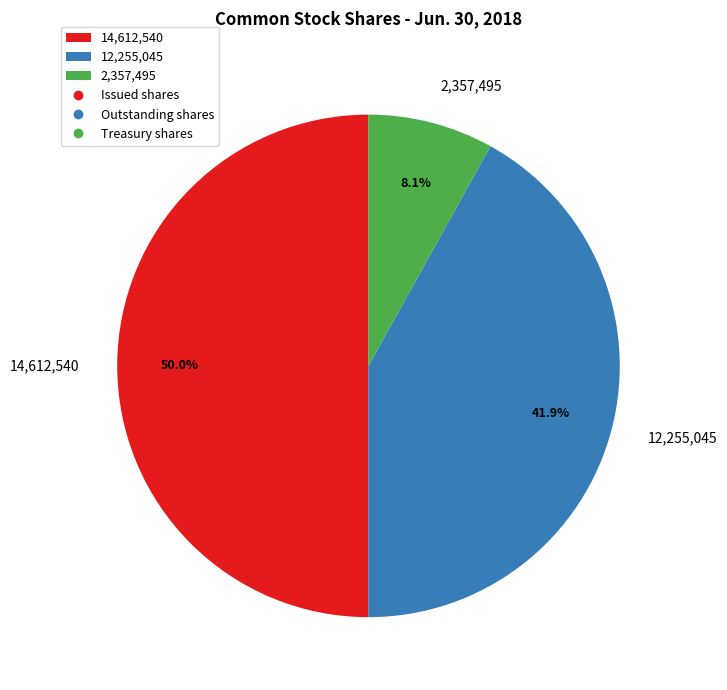

How many segments does this pie chart have?

3